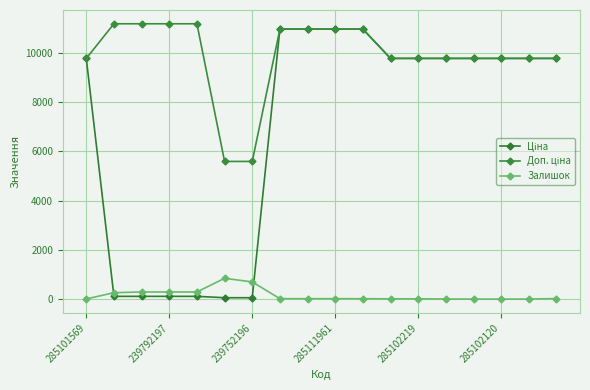

How many data points in Залишок are less than 17?

8